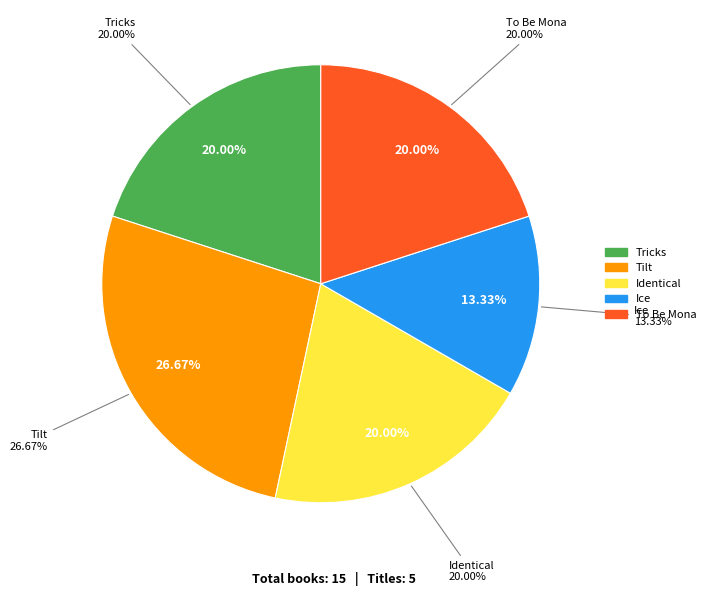

Which slice is the smallest?

Ice